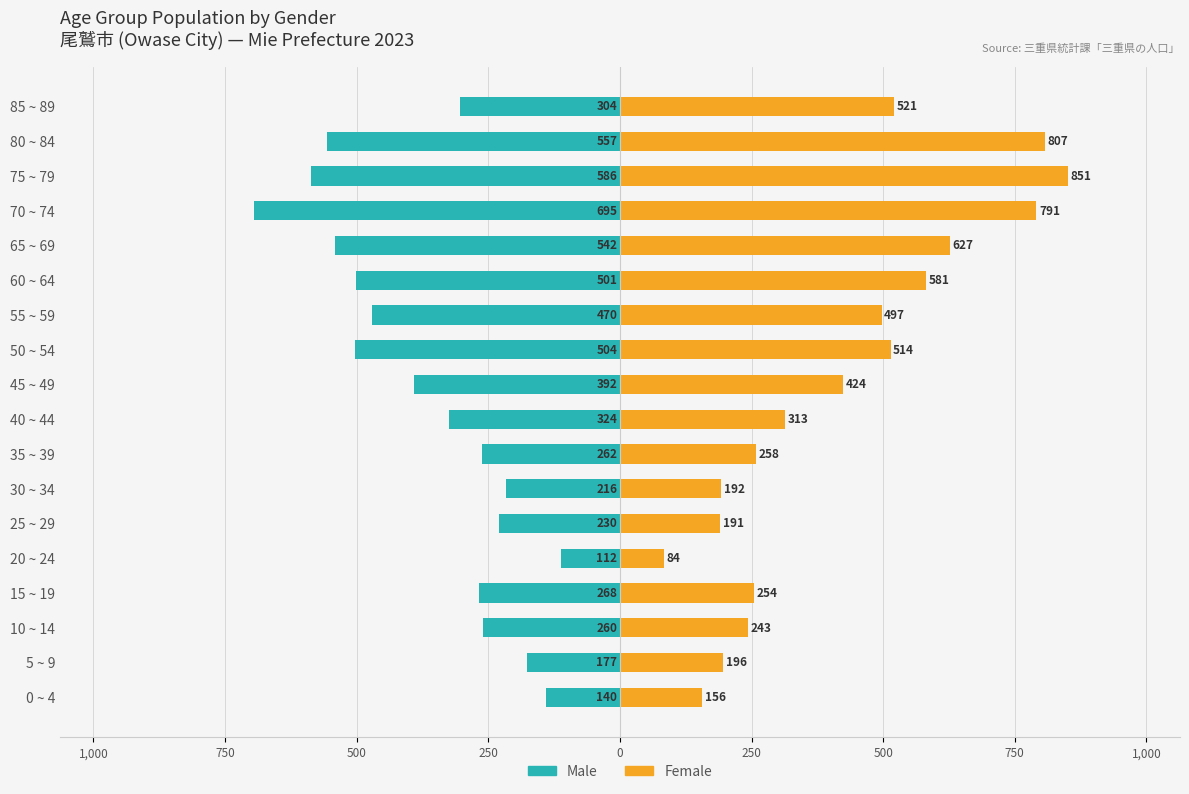

Reading left to right, extract all data points from this chart.

Male (尾鷲市): -140	-177	-260	-268	-112	-230	-216	-262	-324	-392	-504	-470	-501	-542	-695	-586	-557	-304
Female (尾鷲市): 156	196	243	254	84	191	192	258	313	424	514	497	581	627	791	851	807	521